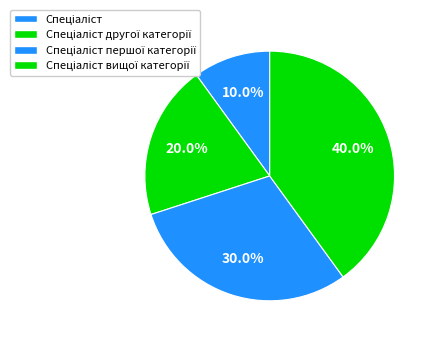

How many slices are in this pie chart?

4